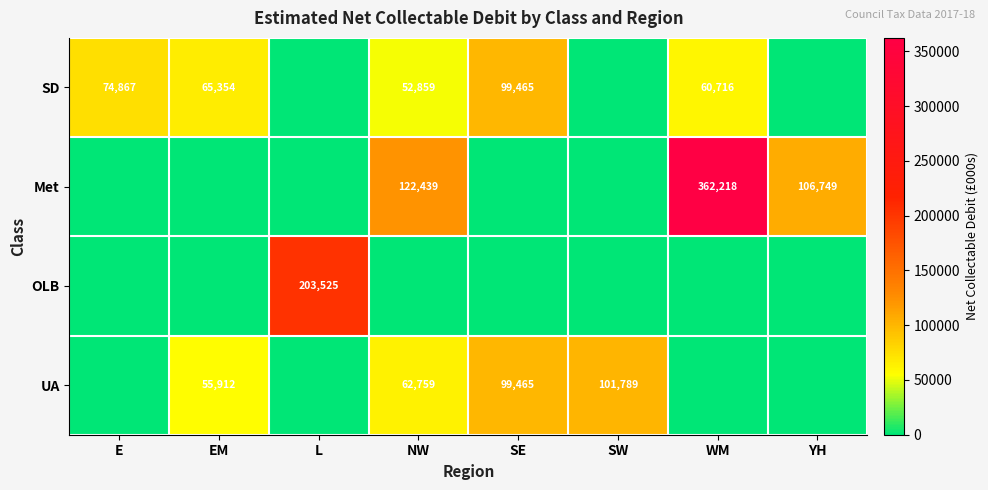

How many distinct data groups are displayed?

4